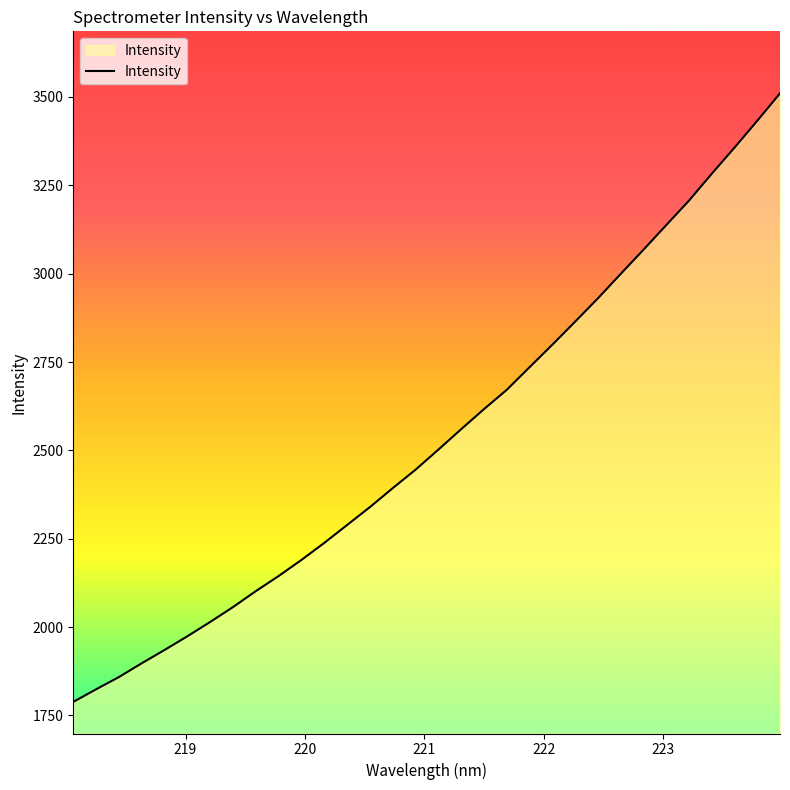

What is the greatest value displayed?

3510.2